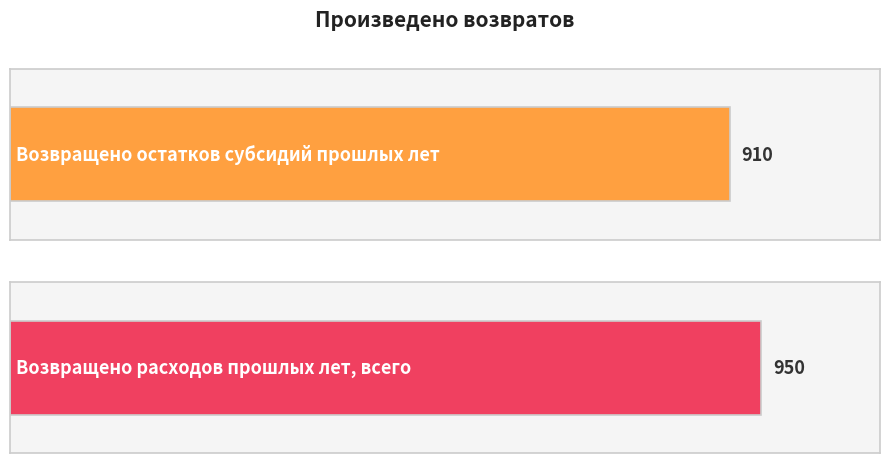

The chart shows a value of 419 at Возвращено расходов прошлых лет, всего. True or false?

False